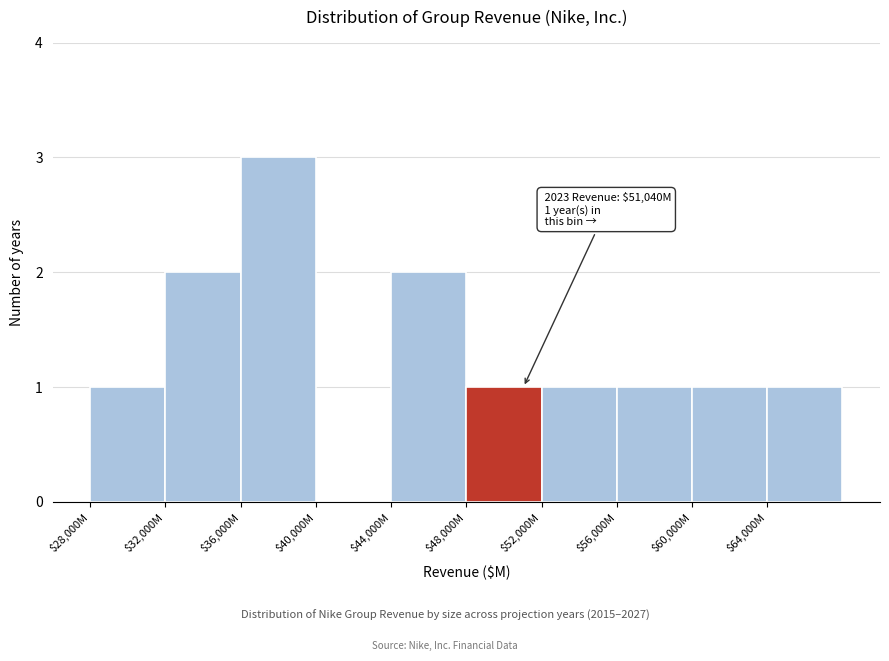

What is the sum of all values?

13